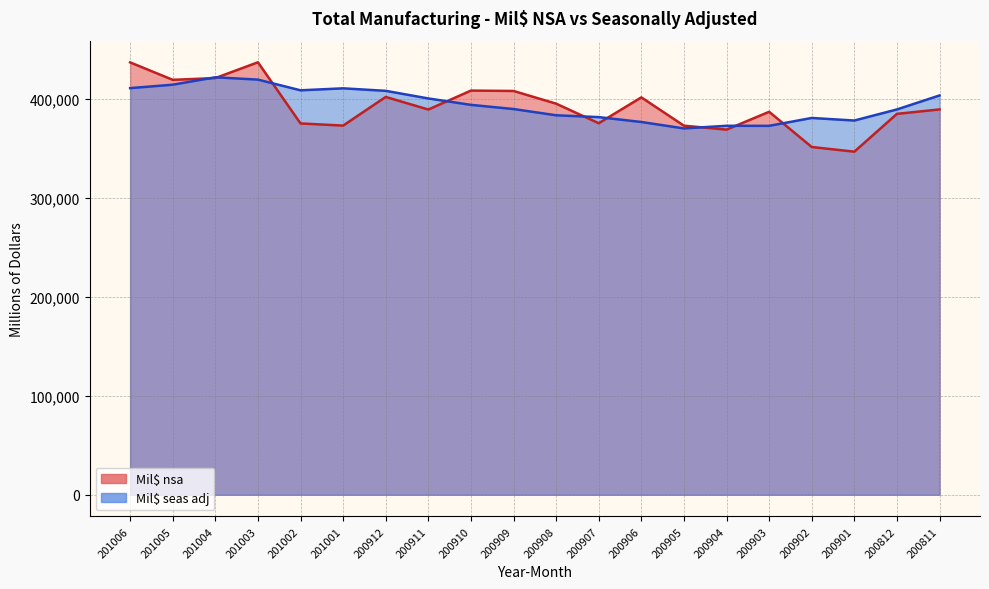

What are all the series names shown in the legend?

Mil$ nsa, Mil$ seas adj